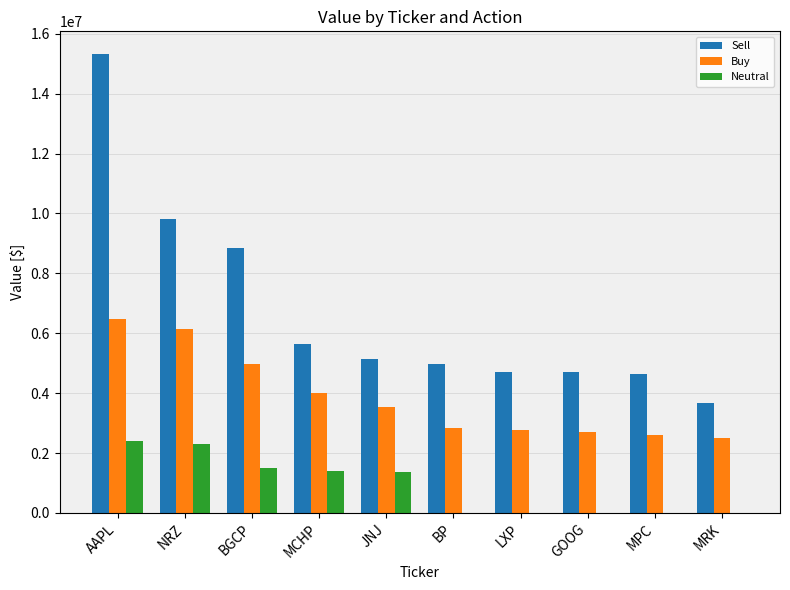

Where is Sell nearest to the value 9495500?

NRZ